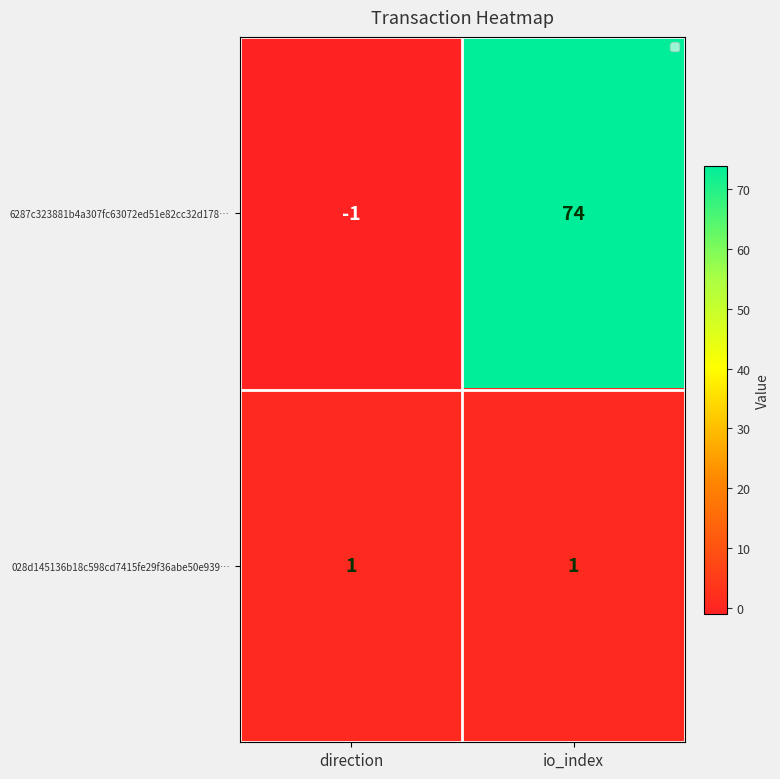

What is the greatest value displayed?

74